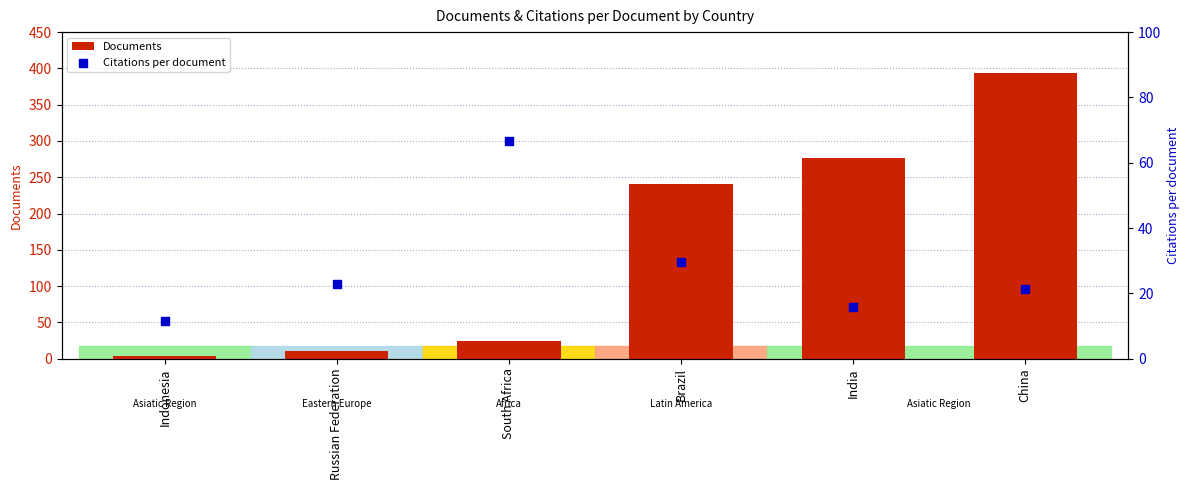

At how many categories does at least one series exceed 321?

1